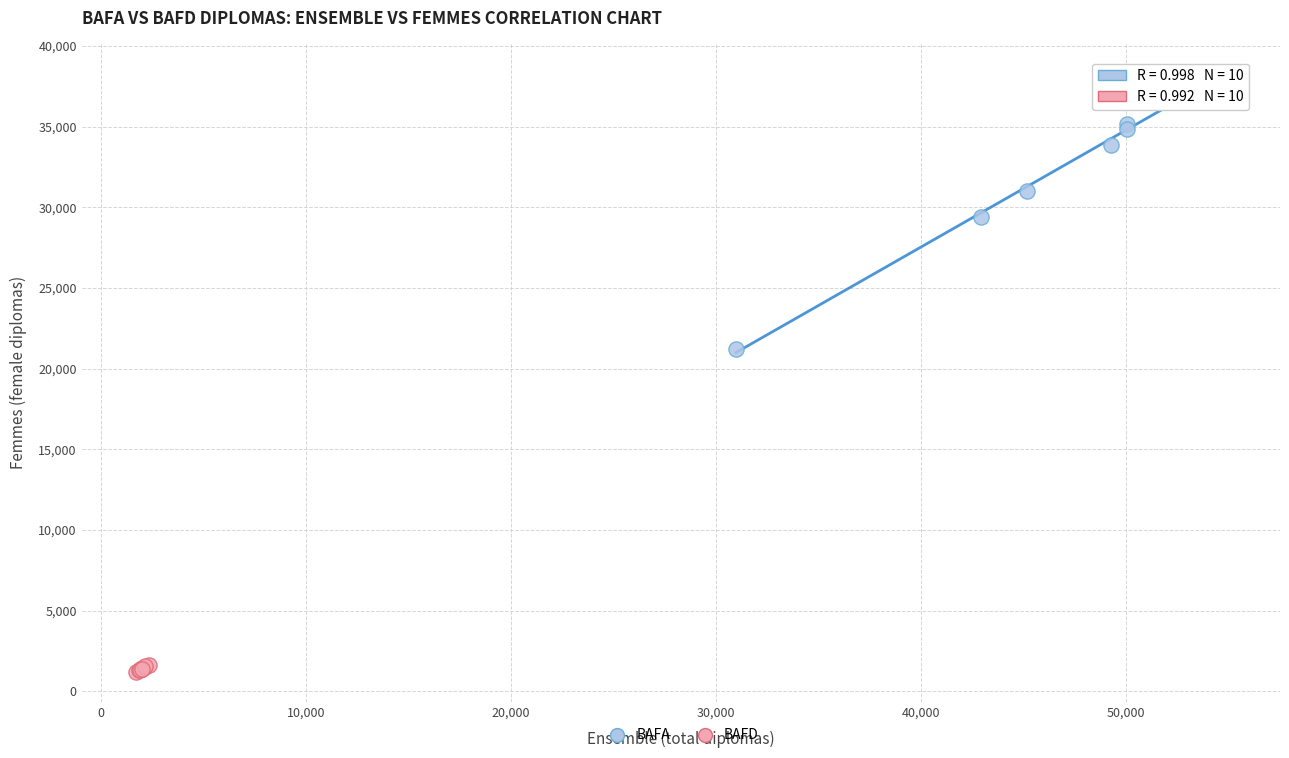

What are all the series names shown in the legend?

BAFA, BAFD